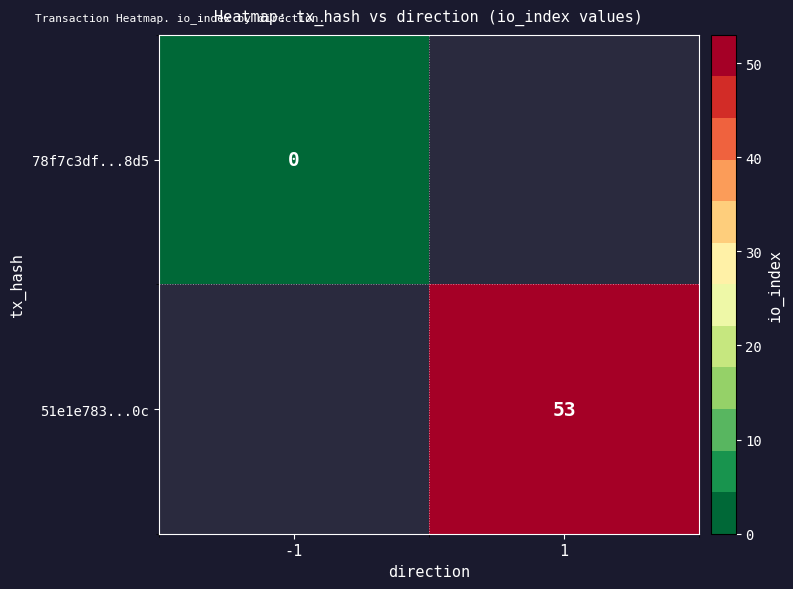

Between -1 and 1, which is larger?

1